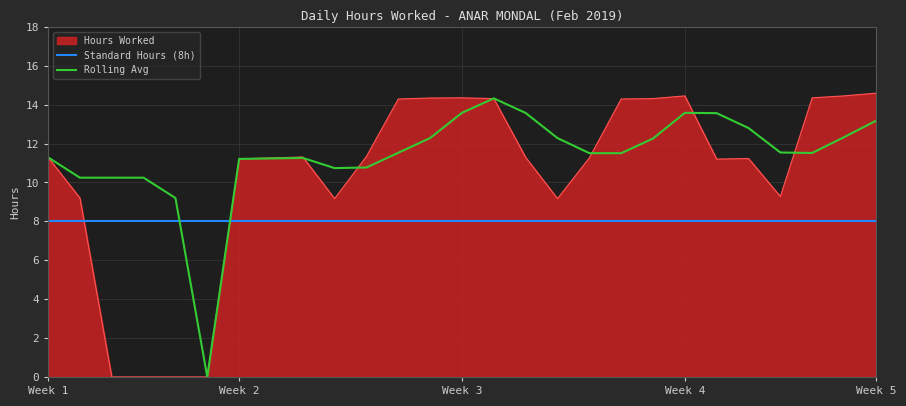

Which series has the largest total across all categories?

Rolling Avg